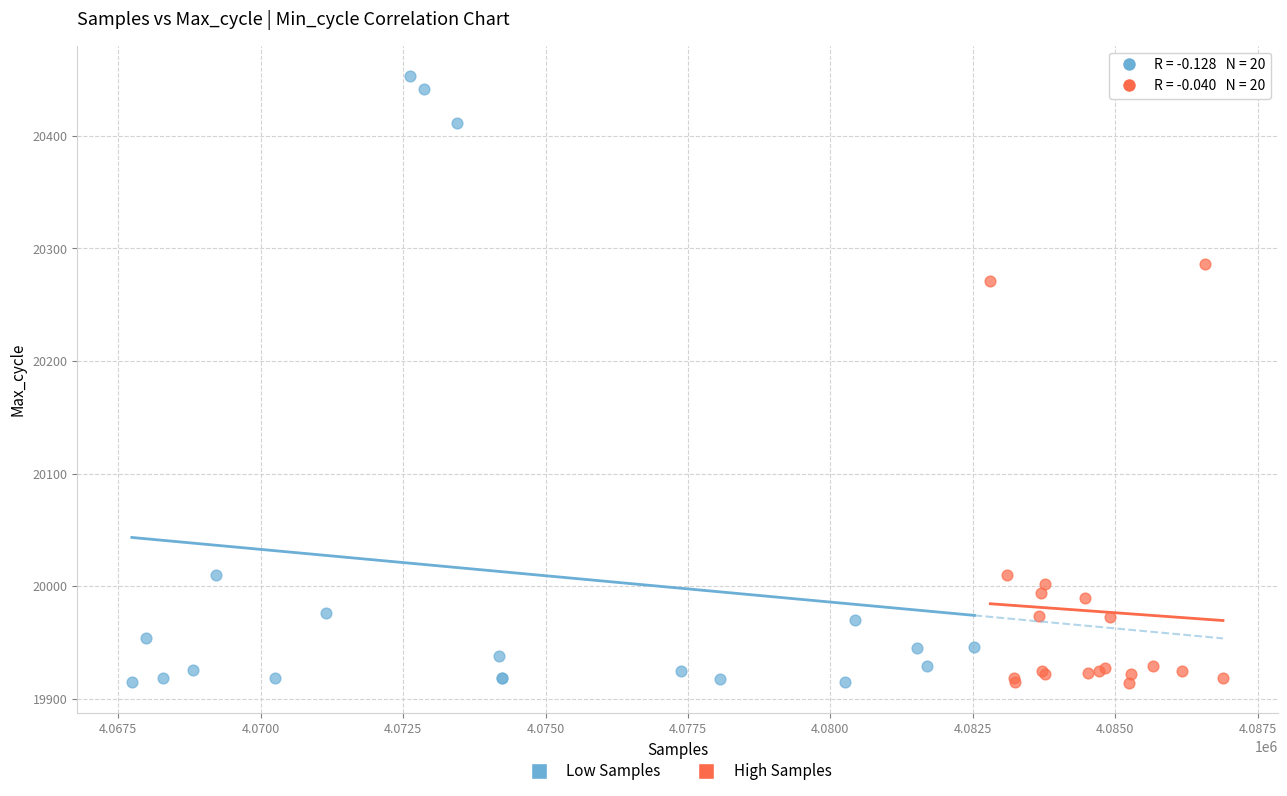

Which series contains the highest Y value?

Low Samples